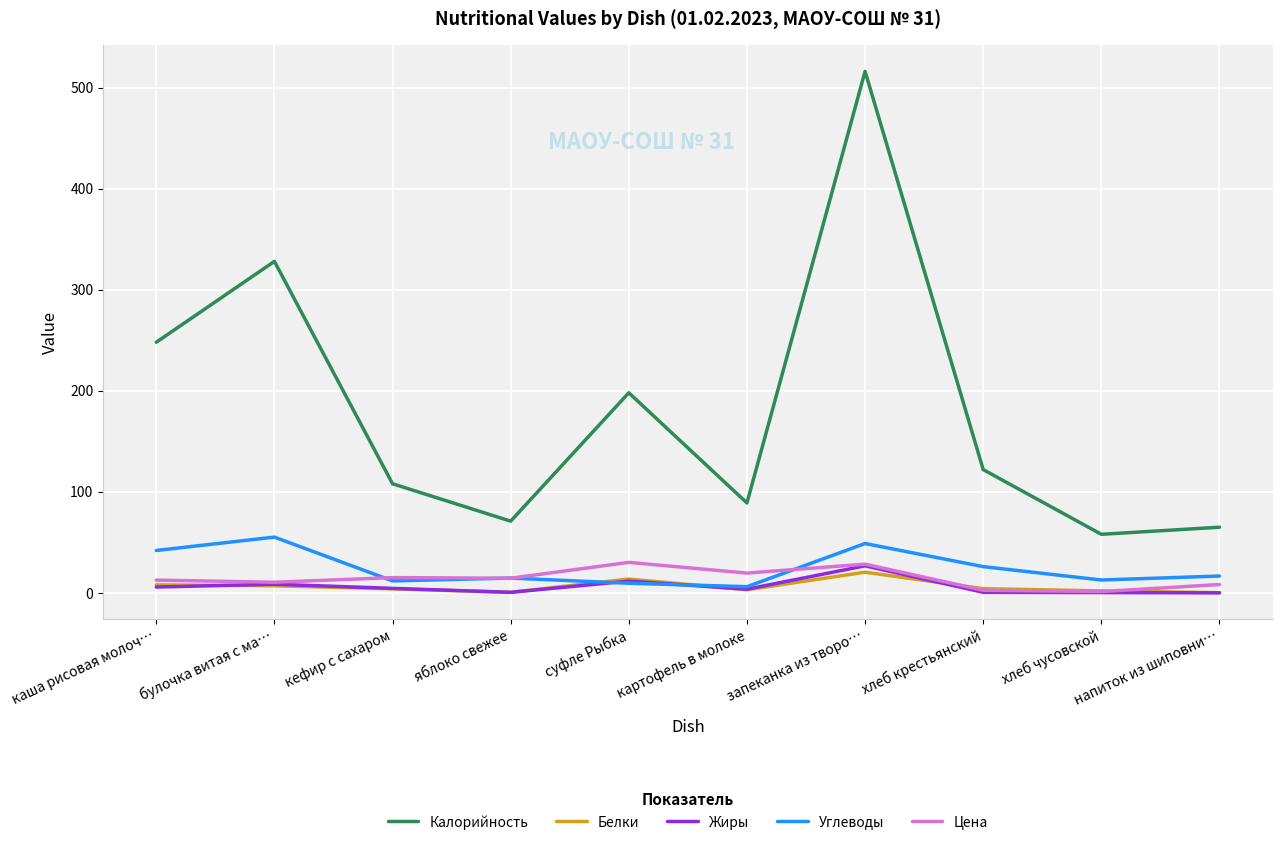

What is the difference between the second highest and second lowest values in the Цена series?

25.8